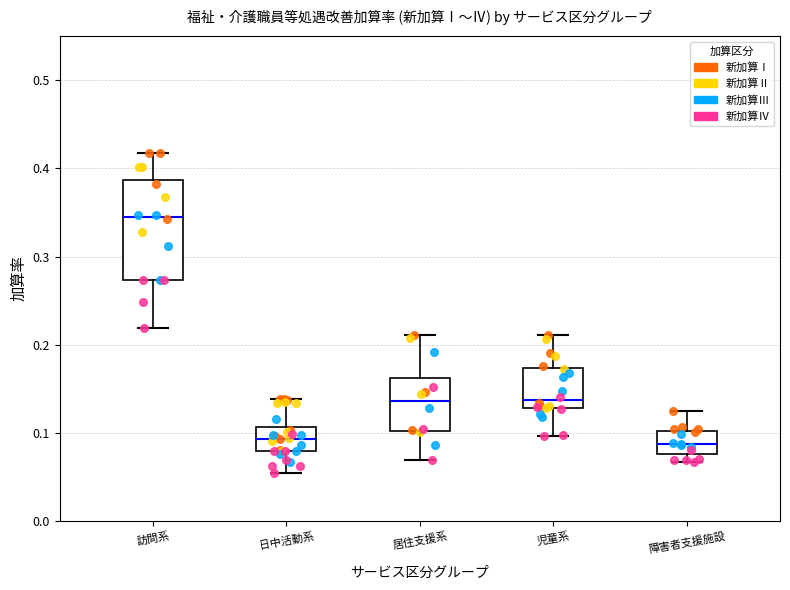

Reading left to right, transcribe this box plot: for each box, give where its median line is, the range the box spans, and where its two whiskers end, as read against the y-axis. The values are not printed on the chart, so give them approximately, as read against the axis.

訪問系: median 0.35, box 0.27 to 0.39, whiskers 0.22 to 0.42
日中活動系: median 0.09, box 0.08 to 0.11, whiskers 0.06 to 0.14
居住支援系: median 0.14, box 0.10 to 0.16, whiskers 0.07 to 0.21
児童系: median 0.14, box 0.13 to 0.17, whiskers 0.10 to 0.21
障害者支援施設: median 0.09, box 0.08 to 0.10, whiskers 0.07 to 0.13